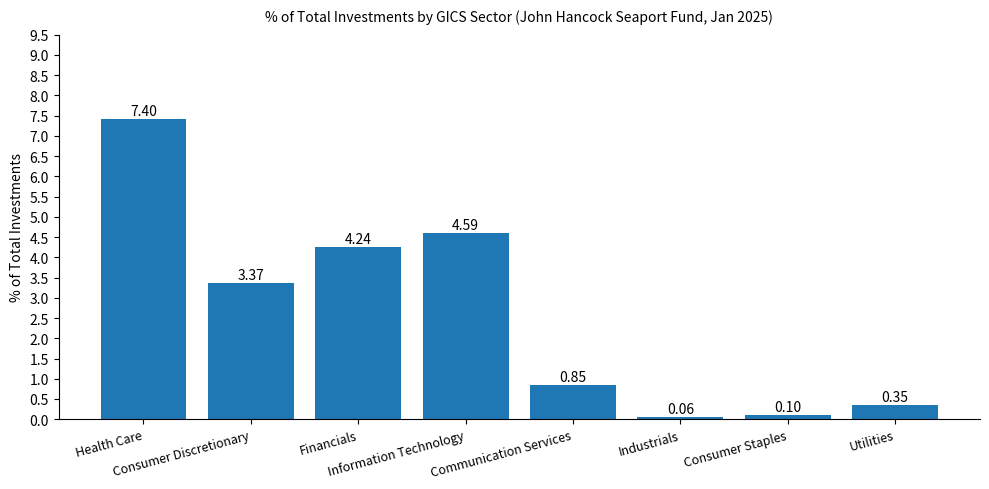

Are the bars horizontal?

No